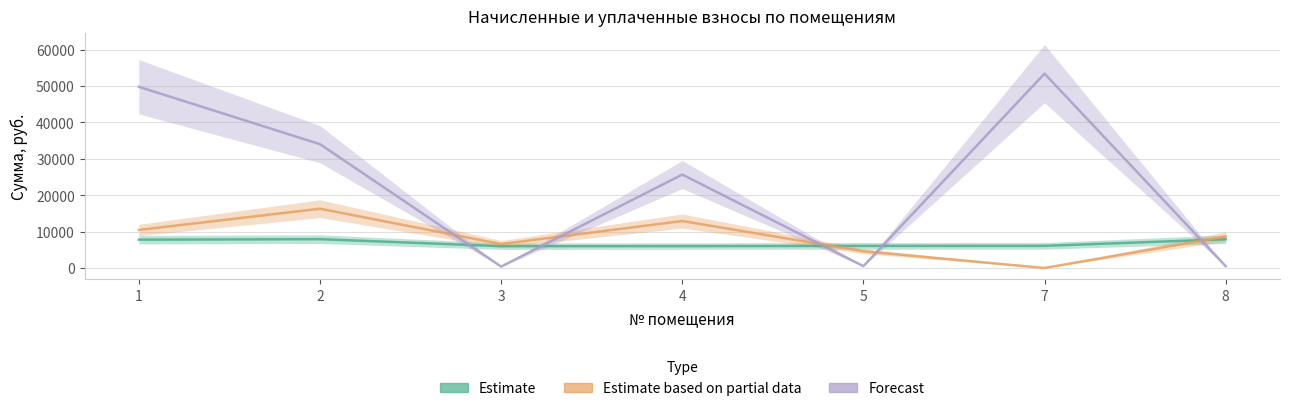

The задолженность series shows 25667.9 at 4. True or false?

True